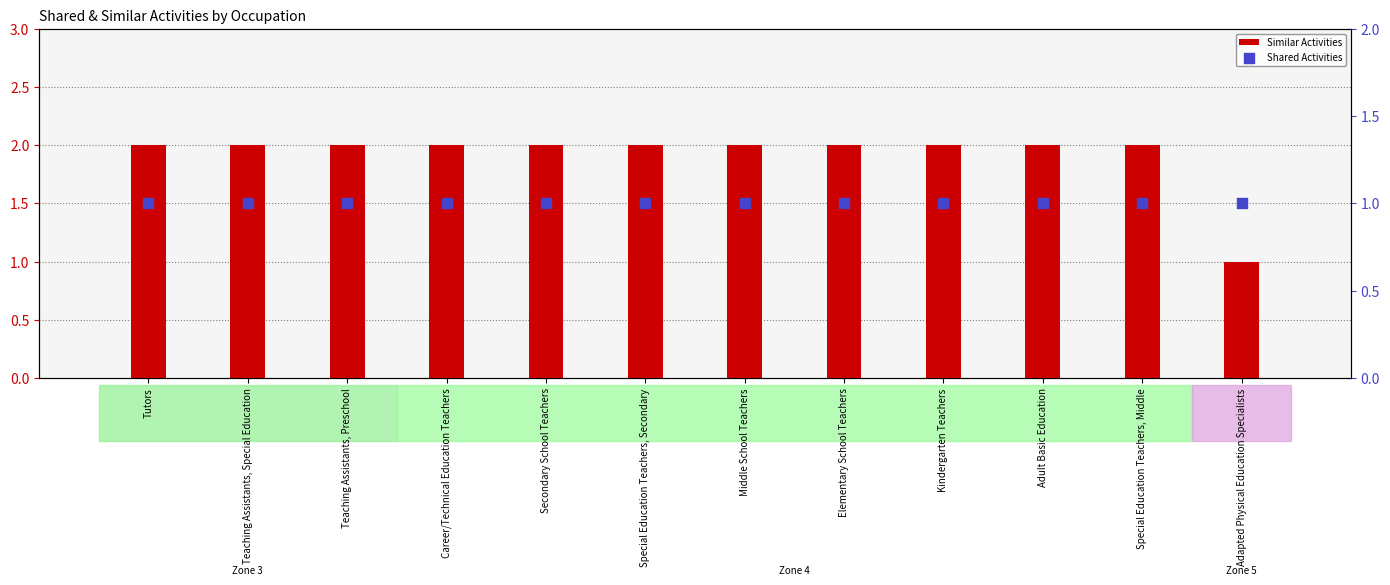

At which category is the sum across all series the highest?

Tutors